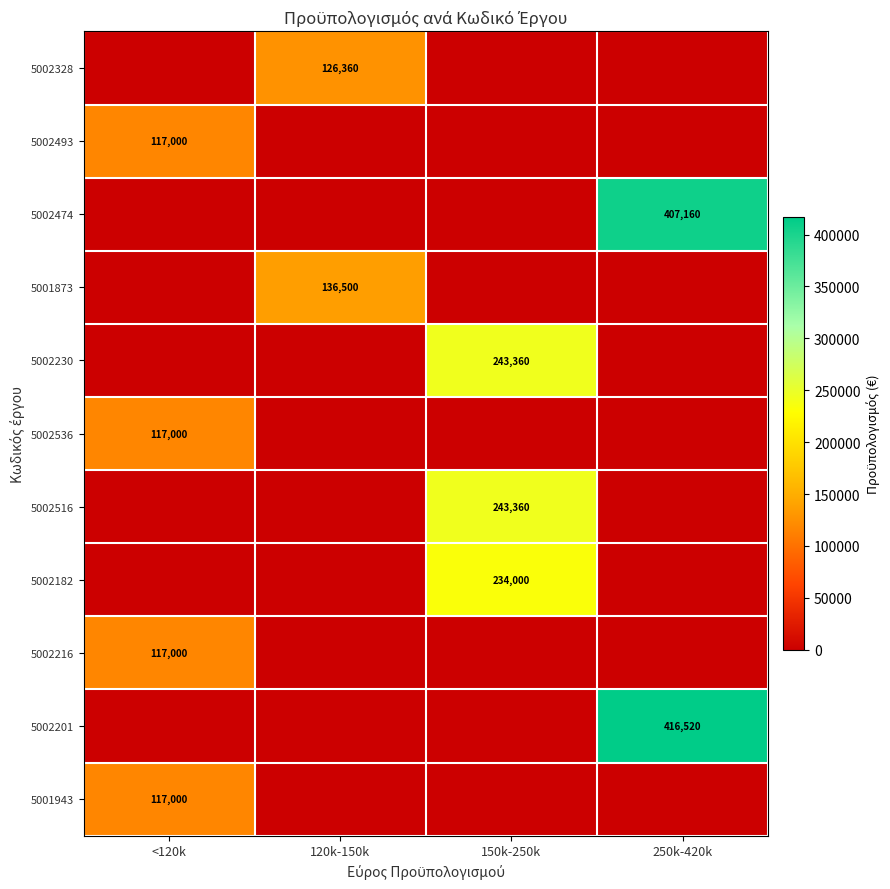

What is the spread (max minus min) of values at <120k?

117000